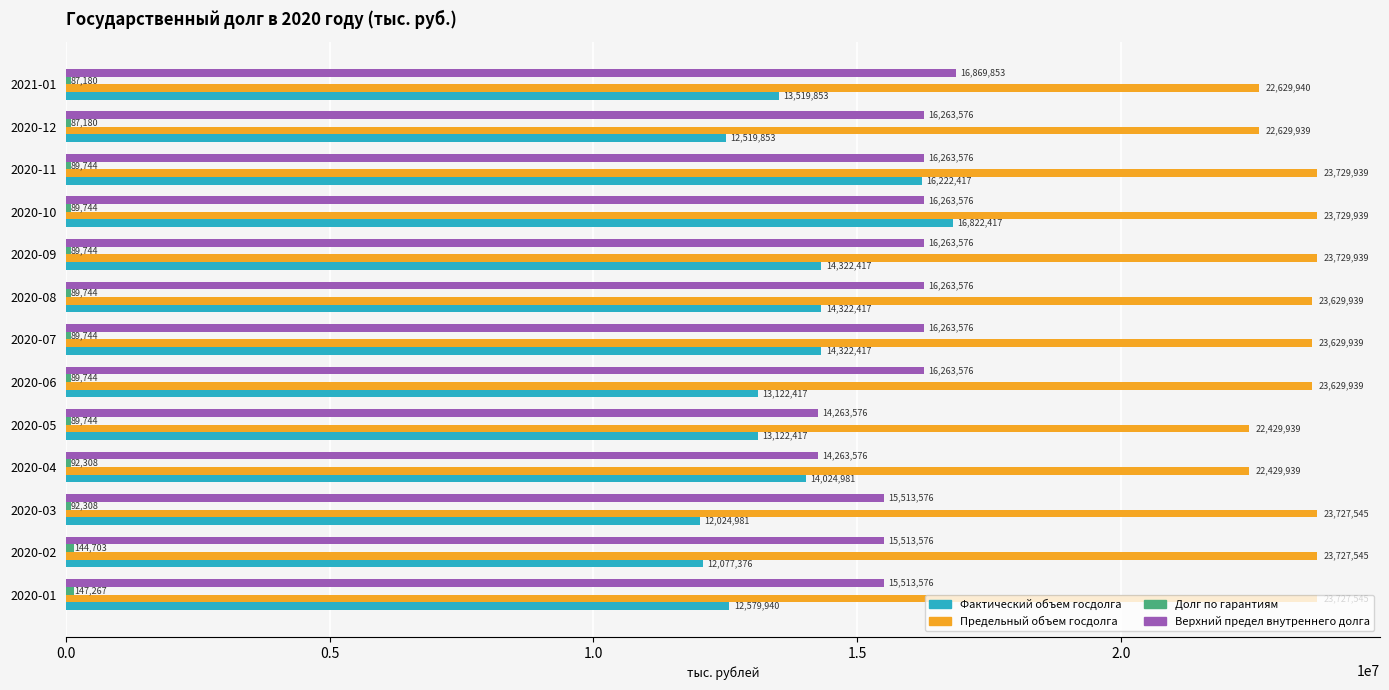

Which series has the widest spread of values?

Фактический объем госдолга